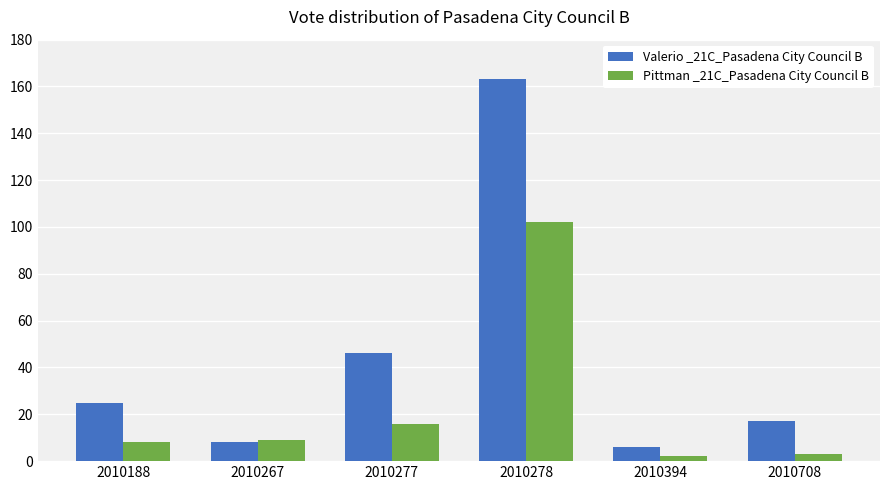

Is it true that Valerio _21C_Pasadena City Council B equals 6 at 2010394?

True